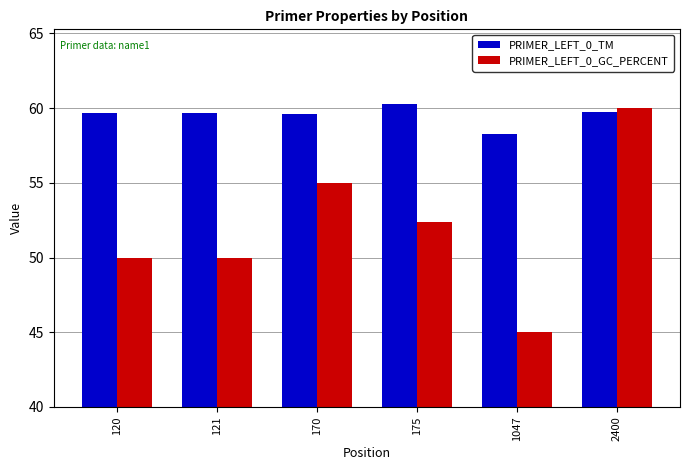

What is the difference between the maximum and minimum values in the PRIMER_LEFT_0_TM series?

2.0